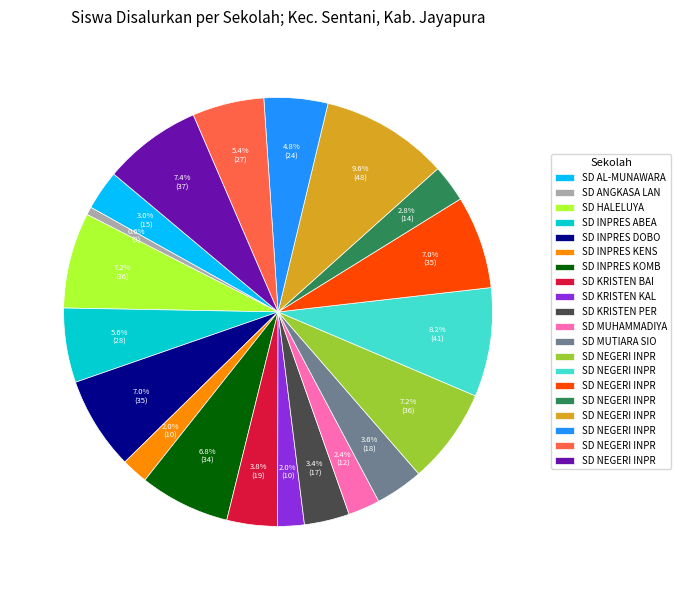

How many segments does this pie chart have?

20